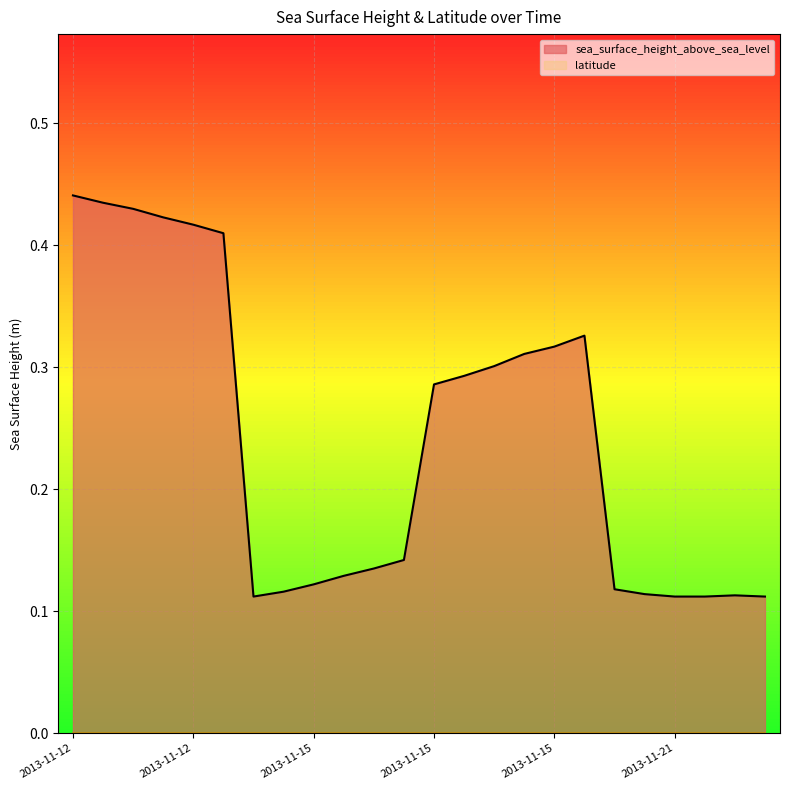

At which category does the chart reach its minimum across all series?

2013-11-15T14:00:00Z